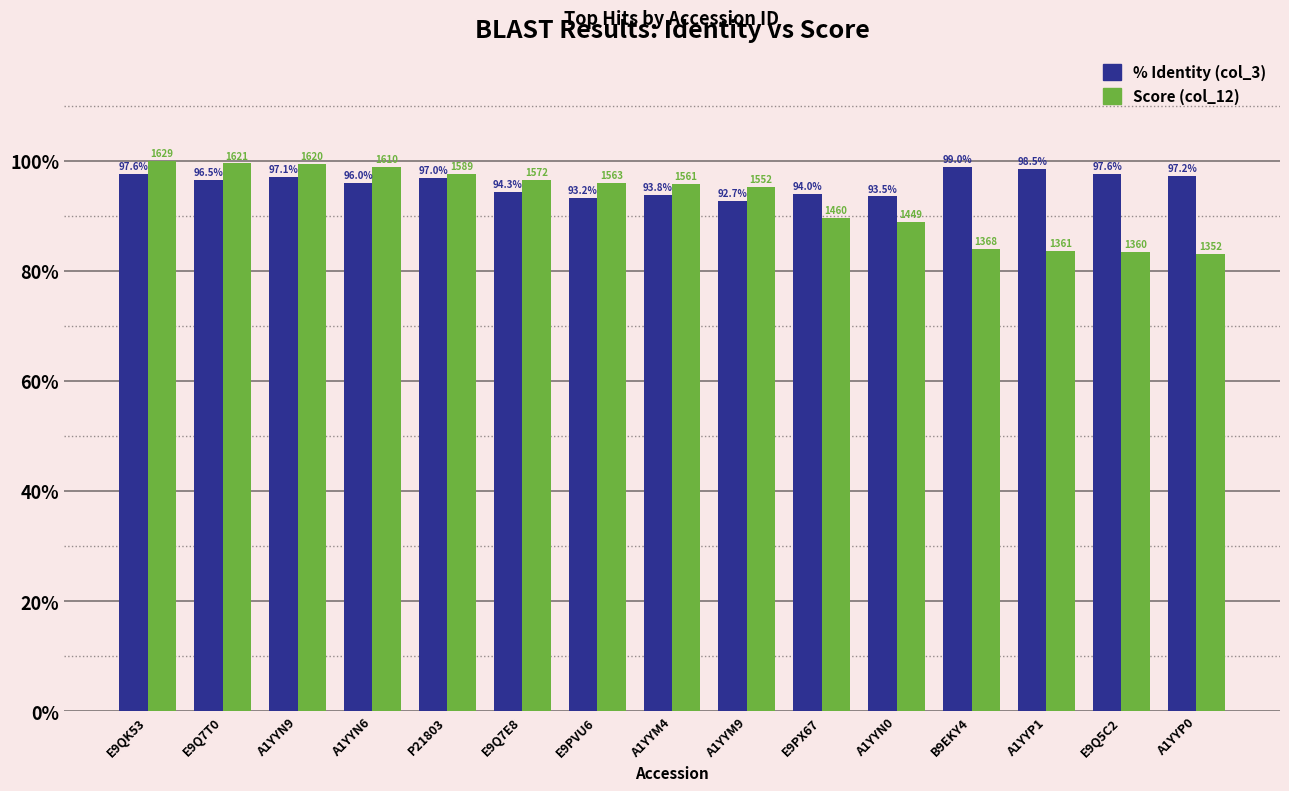

Between A1YYN9 and A1YYP1, which series saw the biggest shift?

Score (col_12)